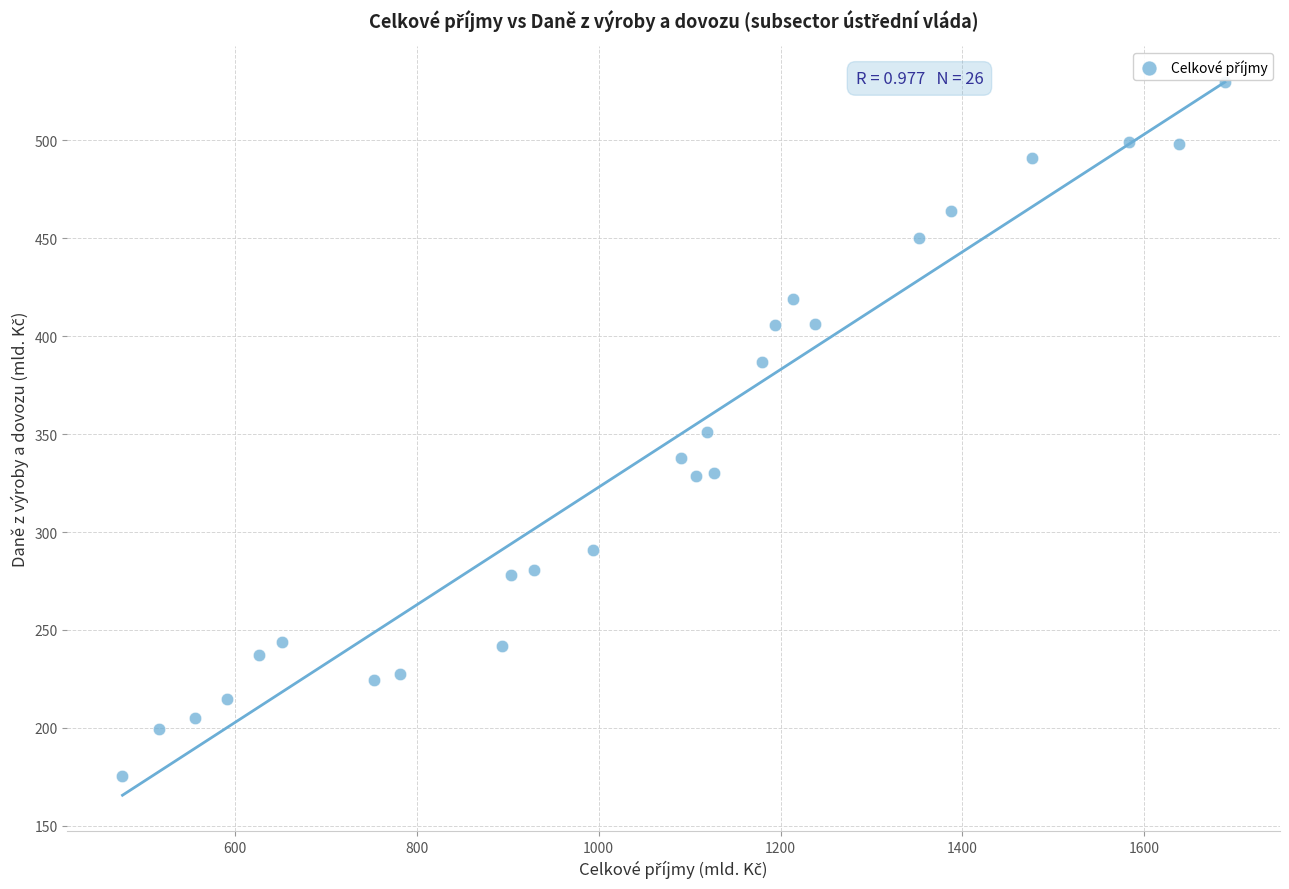

What is the range of X values (max minus min)?

1211.7